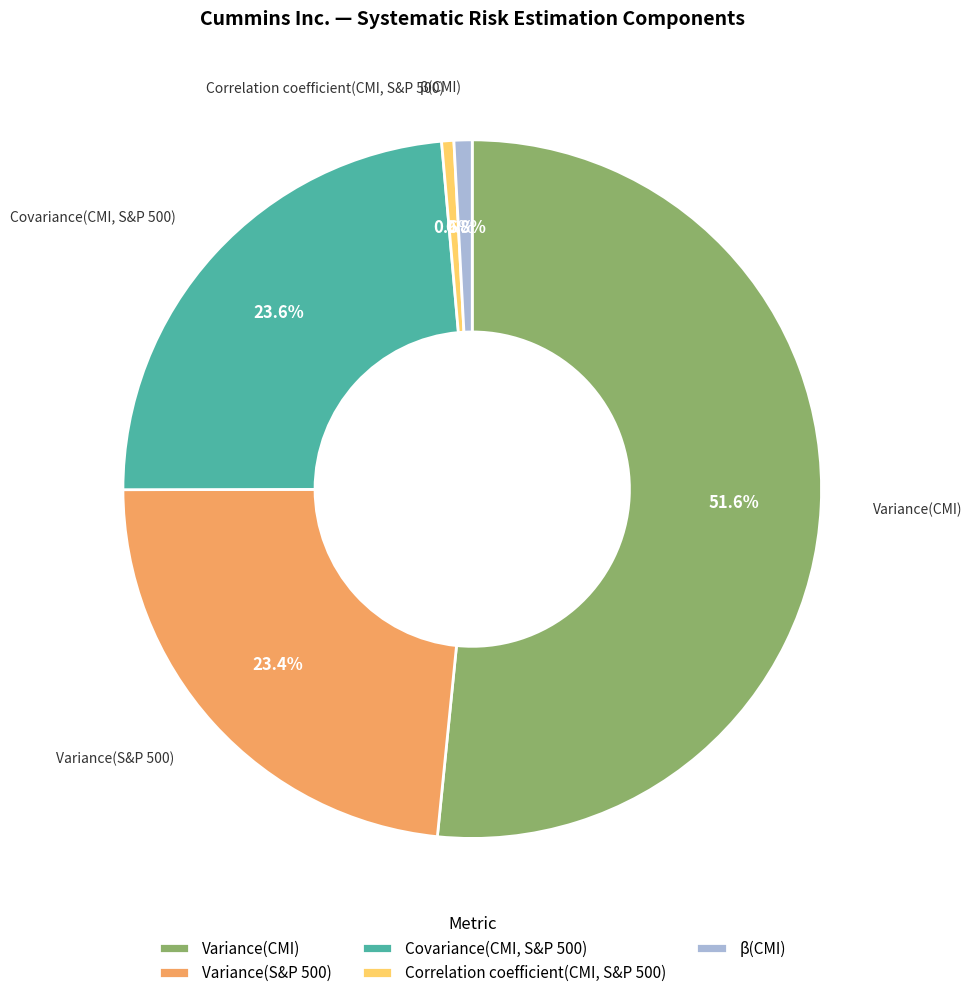

Is it true that Covariance(CMI, S&P 500) is 9% of the pie?

False